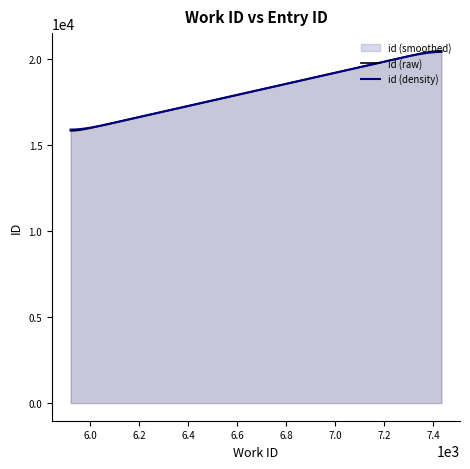

What is the maximum value shown in the chart?

20503.6